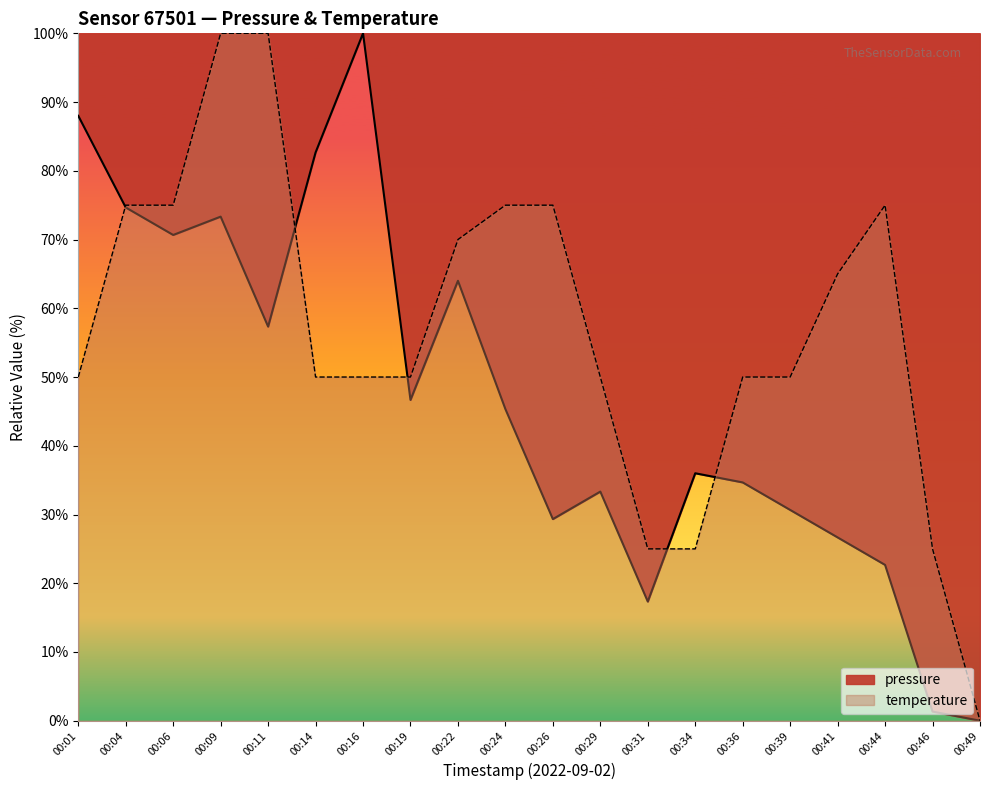

In pressure, how many points are lower than both neighbors (excluding endpoints)?

5